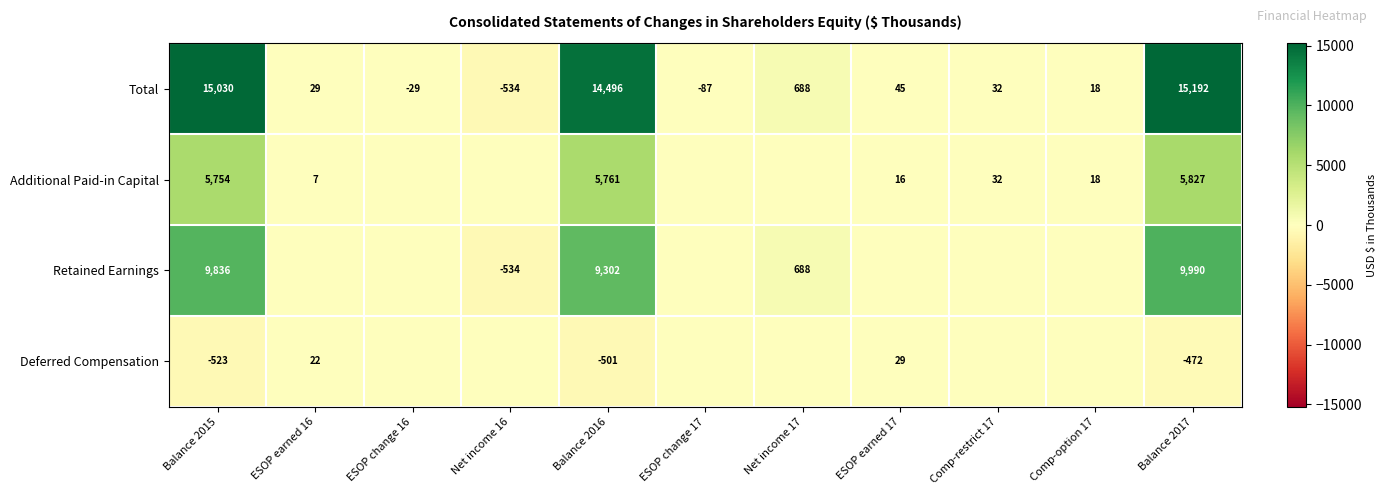

What is the total value across all series at Balance 2015?

30097